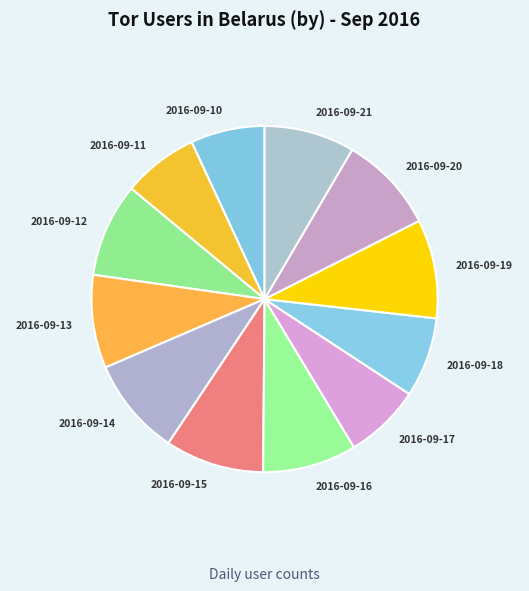

Combined, do 2016-09-12 and 2016-09-19 account for over 50%?

No